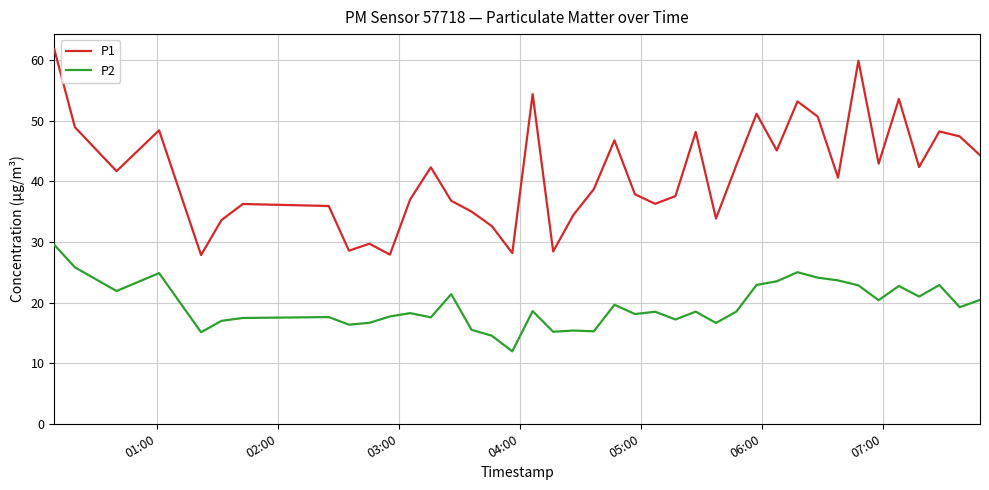

What is the difference between the maximum and minimum values in the P2 series?

17.6